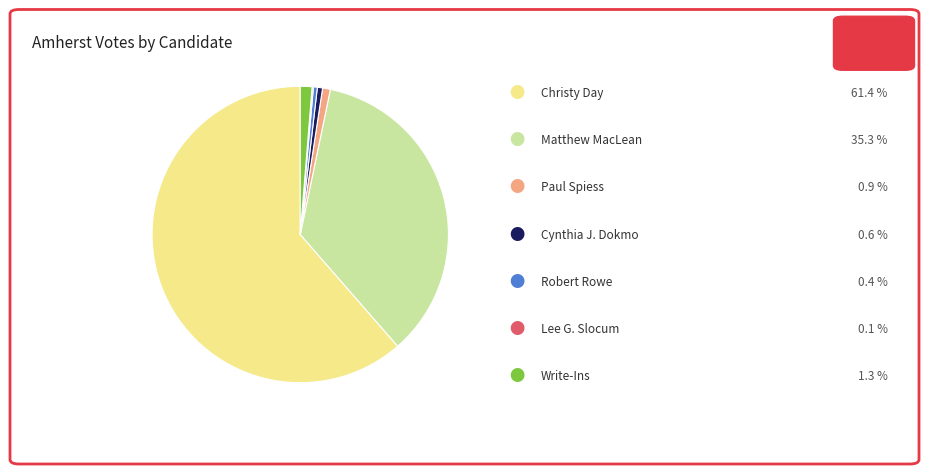

Is there any slice that represents more than half of the pie?

Yes